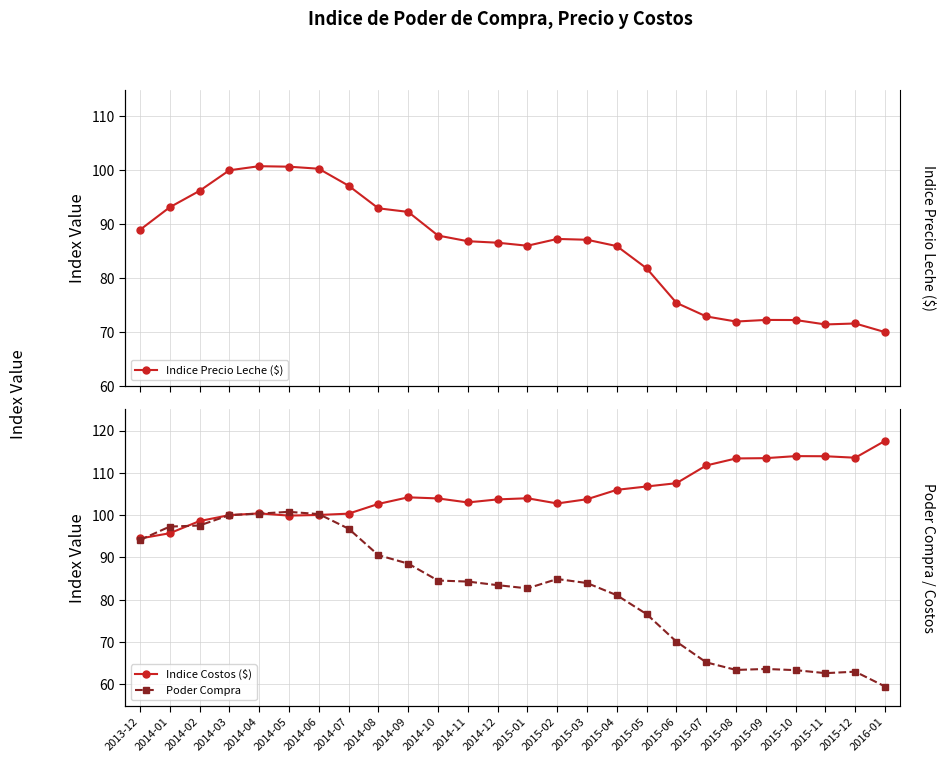

At which label does Poder Compra first exceed 84?

2013-12